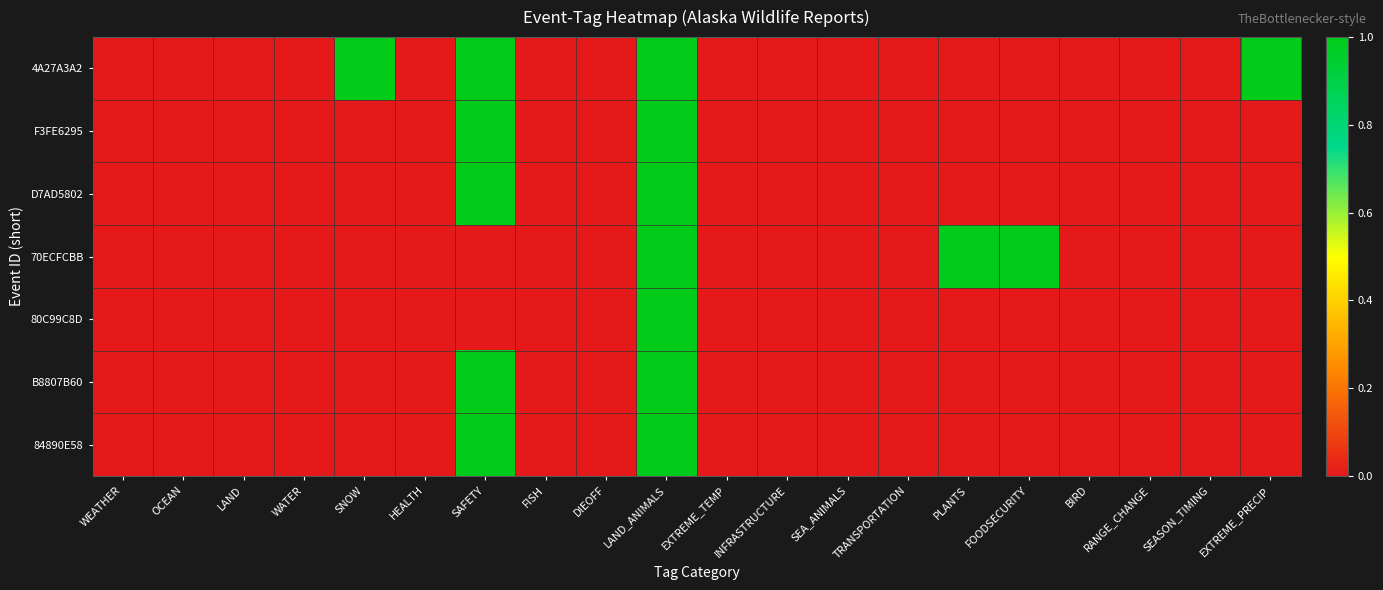

At how many categories does at least one series exceed 0?

6